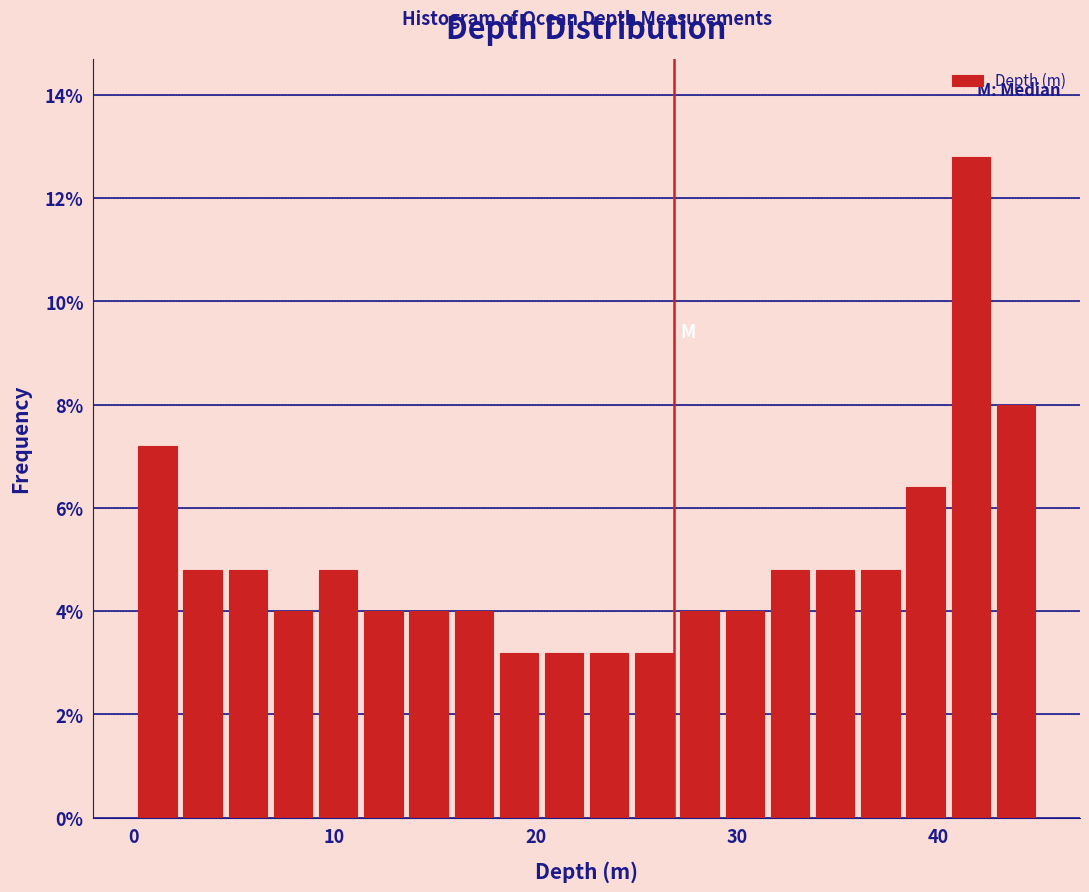

Around what value on the x-axis is the tallest bar? Give the approximate position of its centre, as read against the axis.

42